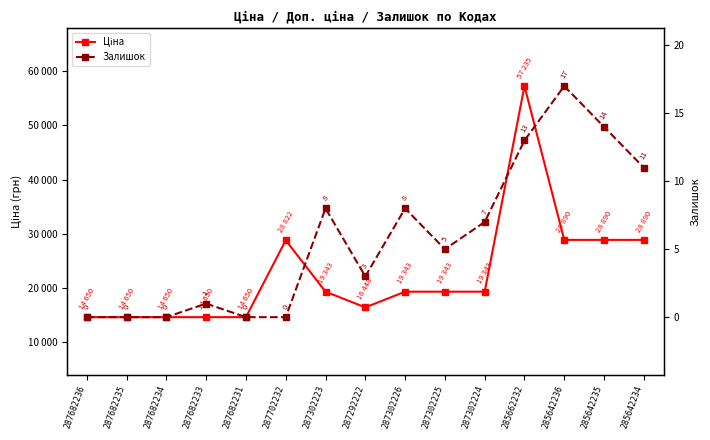

Rank the series by their average value, from lowest to highest.

Залишок, Ціна